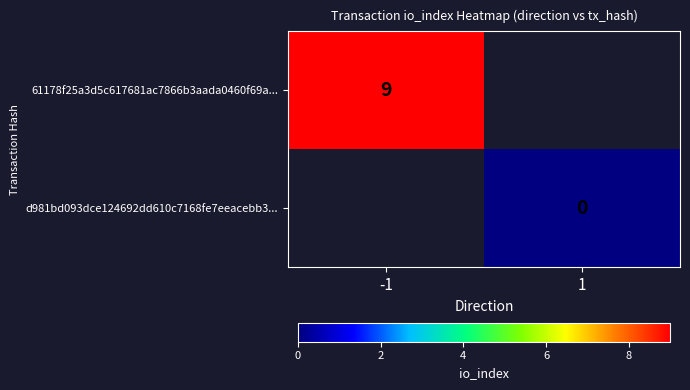

Is the value of d981bd093dce124692dd610c7168fe7eeacebb3... at 1 greater than the value of 61178f25a3d5c617681ac7866b3aada0460f69a... at -1?

No